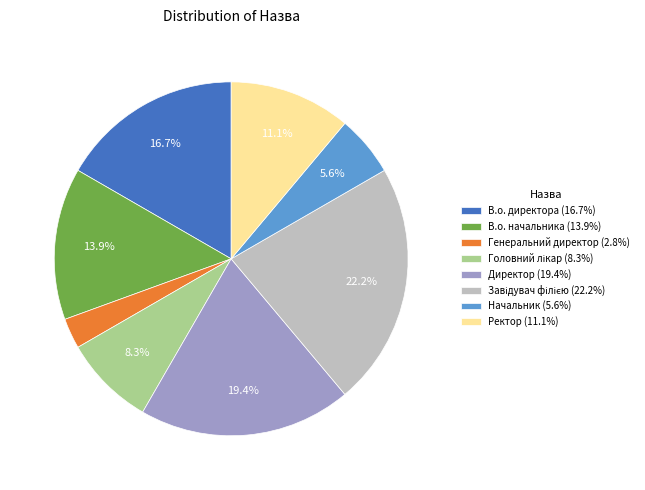

To the nearest percent, what is the difference between the largest and smallest slice percentages?

19%